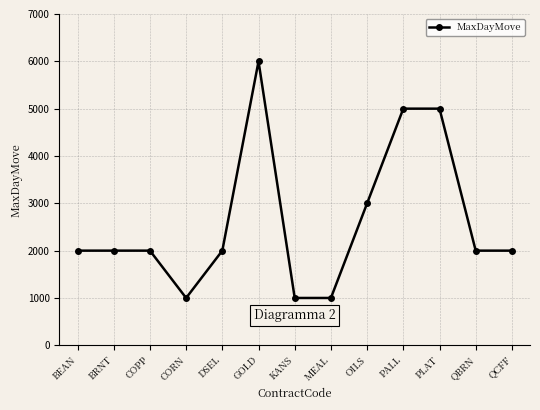

True or false: the data has more than 0 interior local peaks.

True